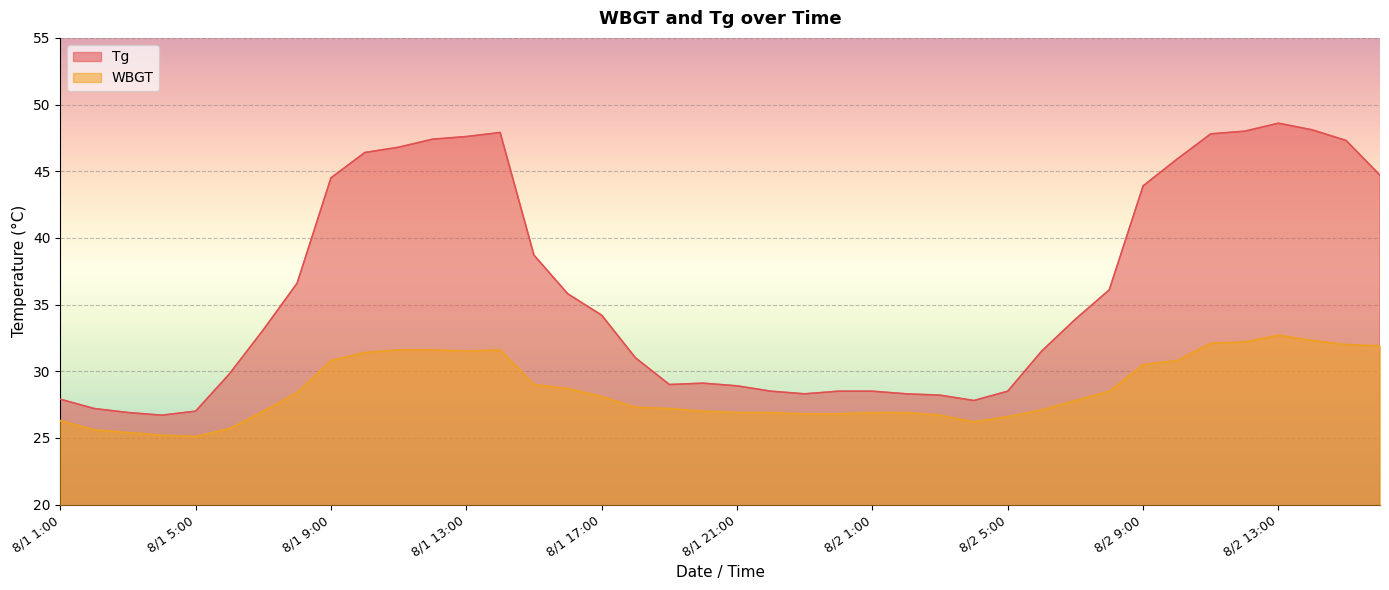

What is the maximum value shown in the chart?

48.6